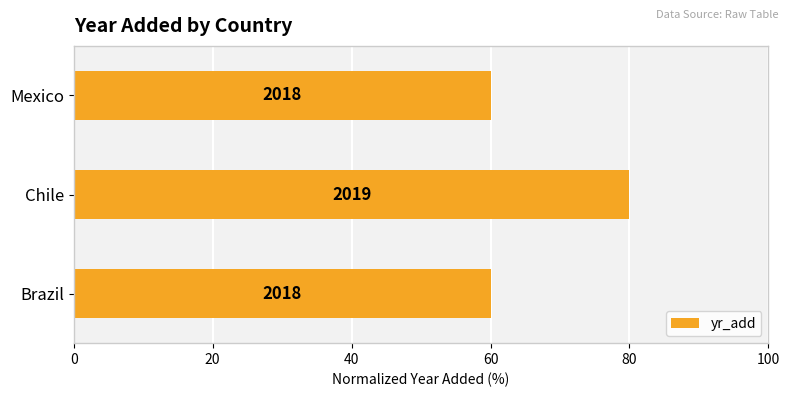

What is the minimum value shown in the chart?

60